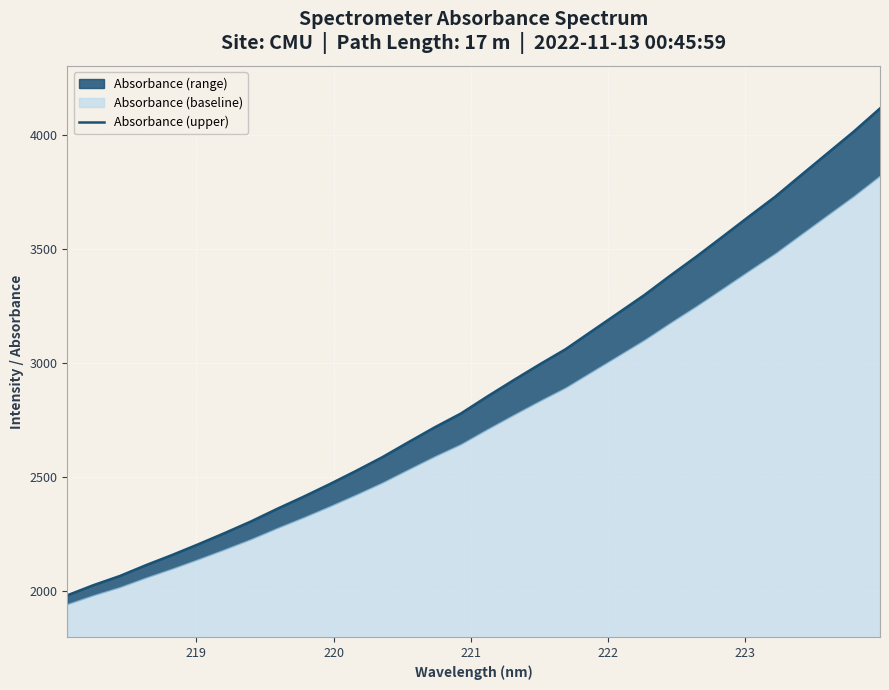

How many lines are shown in the chart?

1